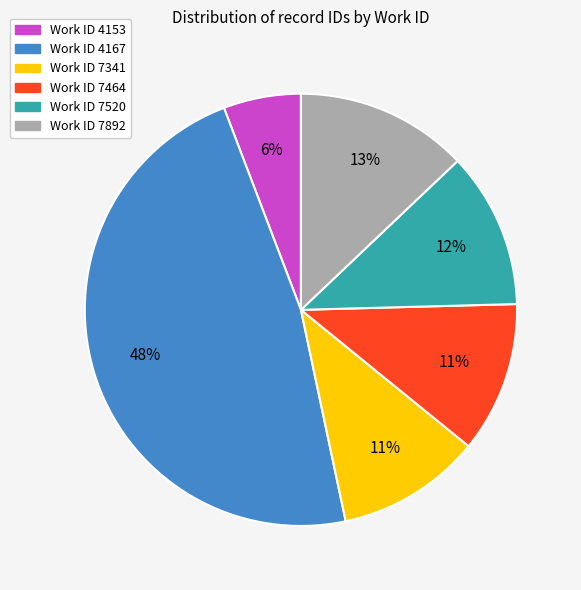

To the nearest percent, what is the difference between the largest and smallest slice percentages?

42%